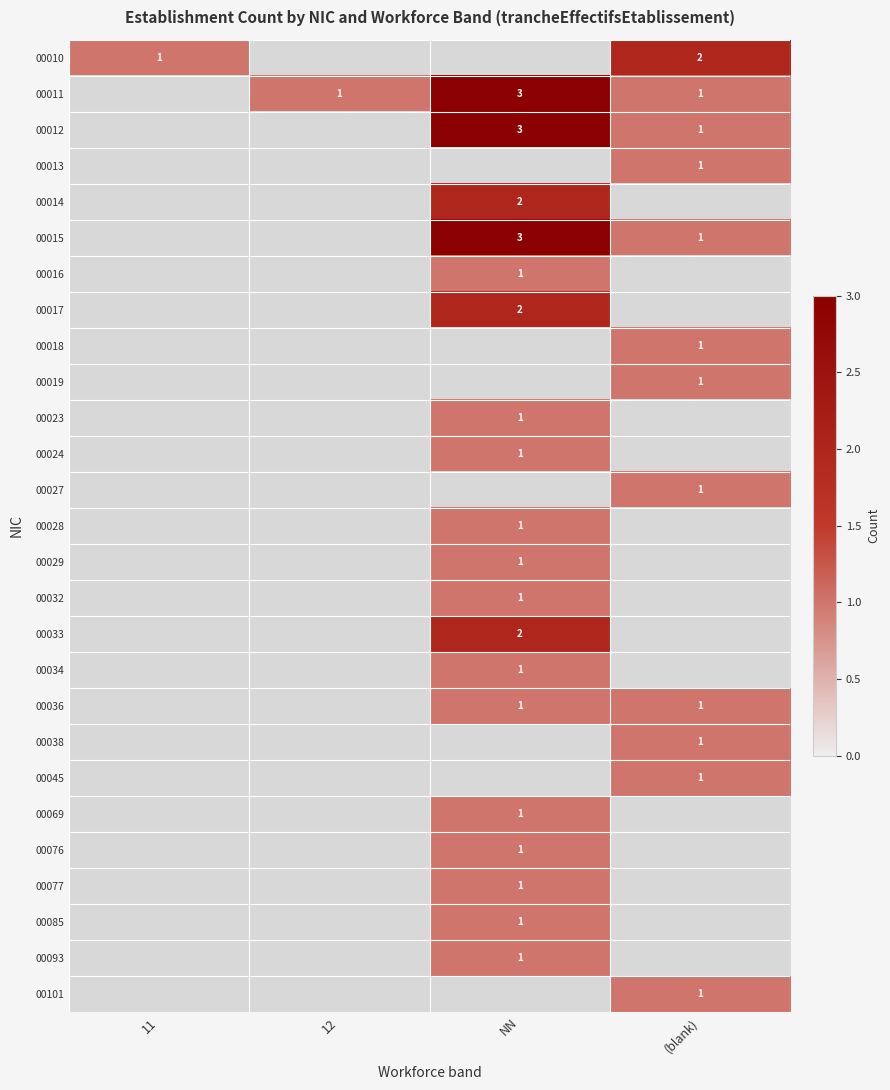

What is the greatest value displayed?

3